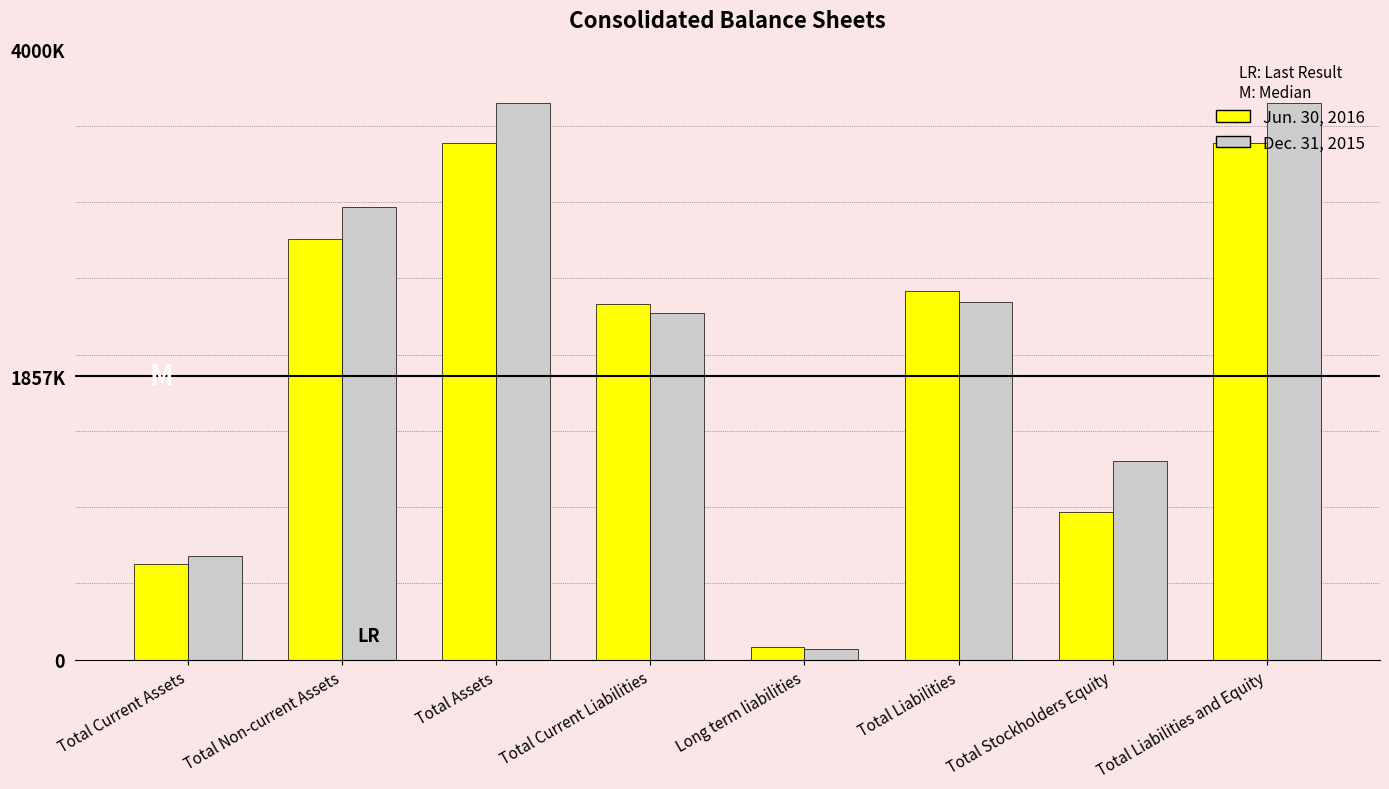

What is the sum of all Jun. 30, 2016 values?

15946261